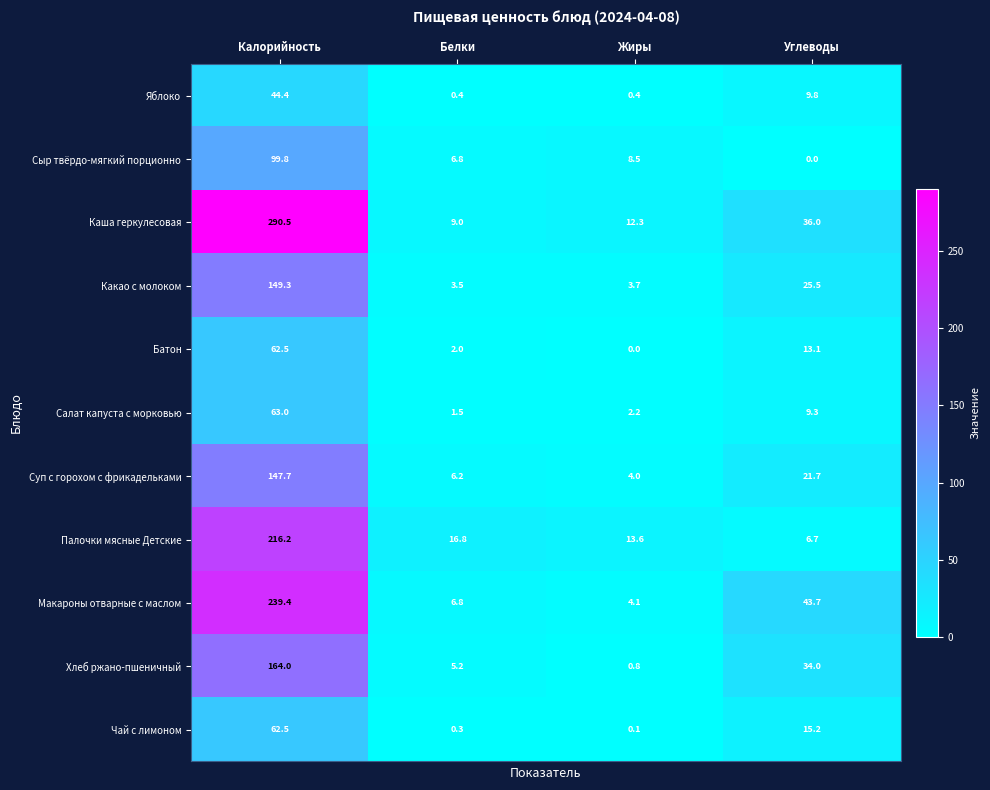

What is the difference between the maximum and minimum values in the Каша геркулесовая series?

281.5